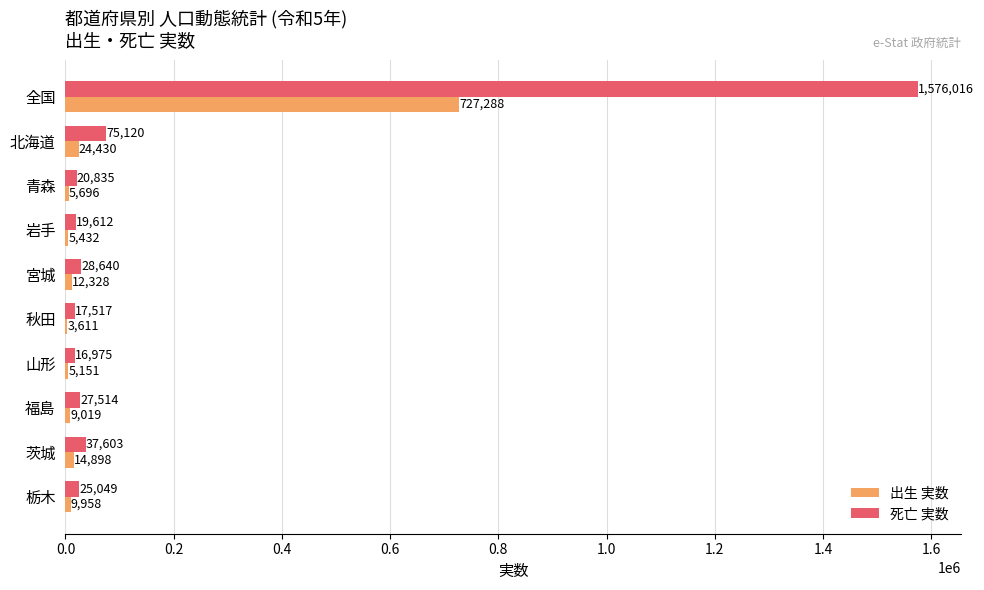

The 死亡 実数 series shows 17517 at 秋田. True or false?

True